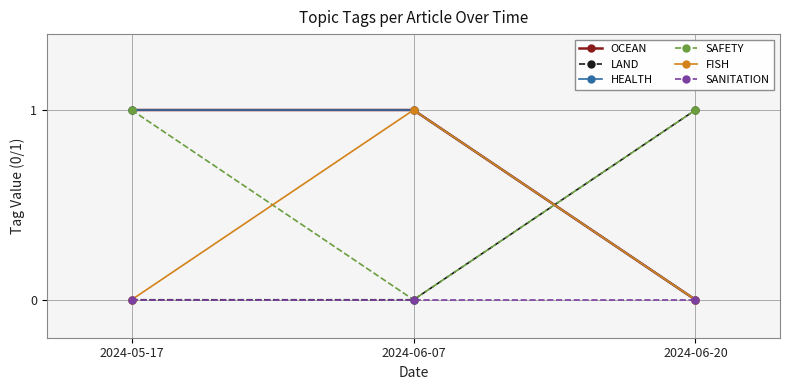

Reading left to right, what are all the values shown in this chart?

OCEAN: 2024-05-17=1	2024-06-07=1	2024-06-20=0
LAND: 2024-05-17=0	2024-06-07=0	2024-06-20=1
HEALTH: 2024-05-17=1	2024-06-07=1	2024-06-20=0
SAFETY: 2024-05-17=1	2024-06-07=0	2024-06-20=1
FISH: 2024-05-17=0	2024-06-07=1	2024-06-20=0
SANITATION: 2024-05-17=0	2024-06-07=0	2024-06-20=0